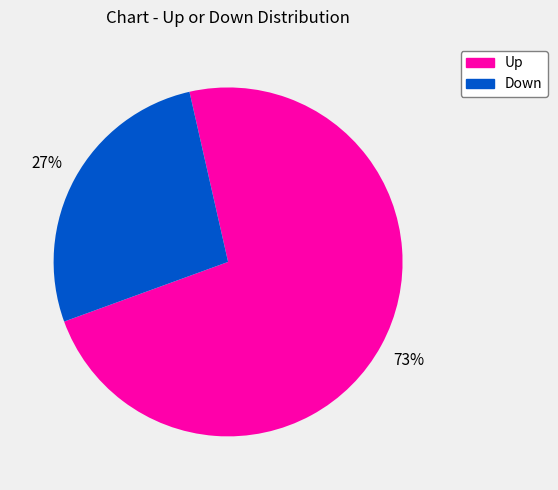

Is there any slice that represents more than half of the pie?

Yes